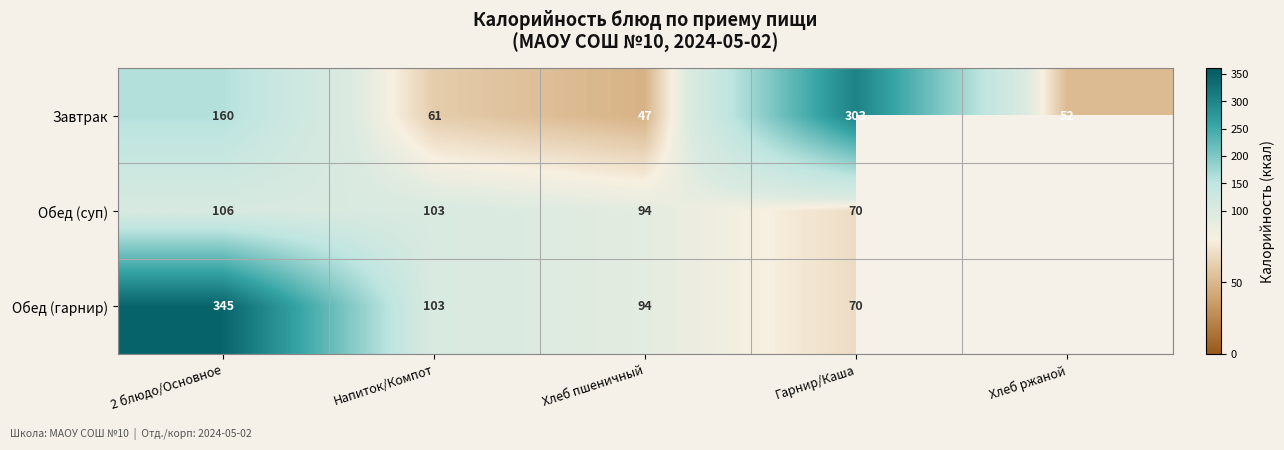

At how many categories does at least one series exceed 298?

2